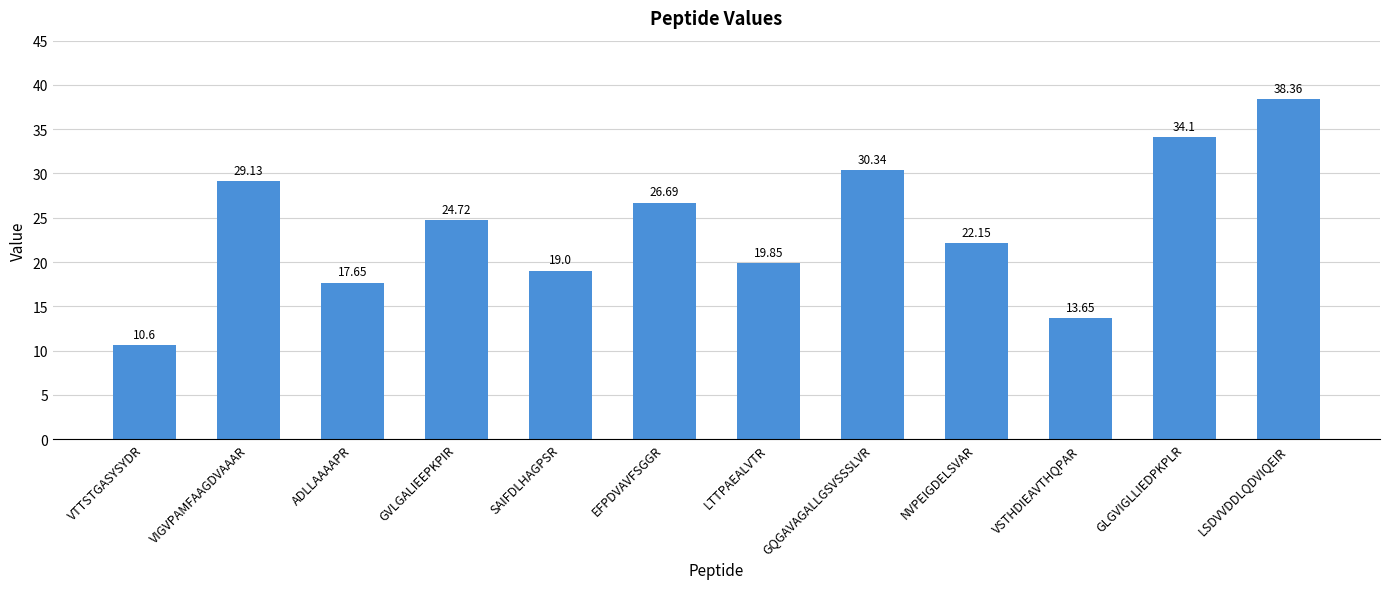

Count the number of categories in the chart.

12